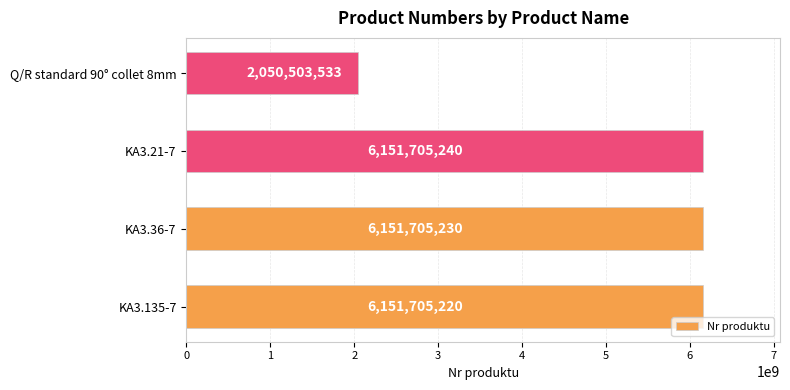

What is the maximum value shown in the chart?

6151705240